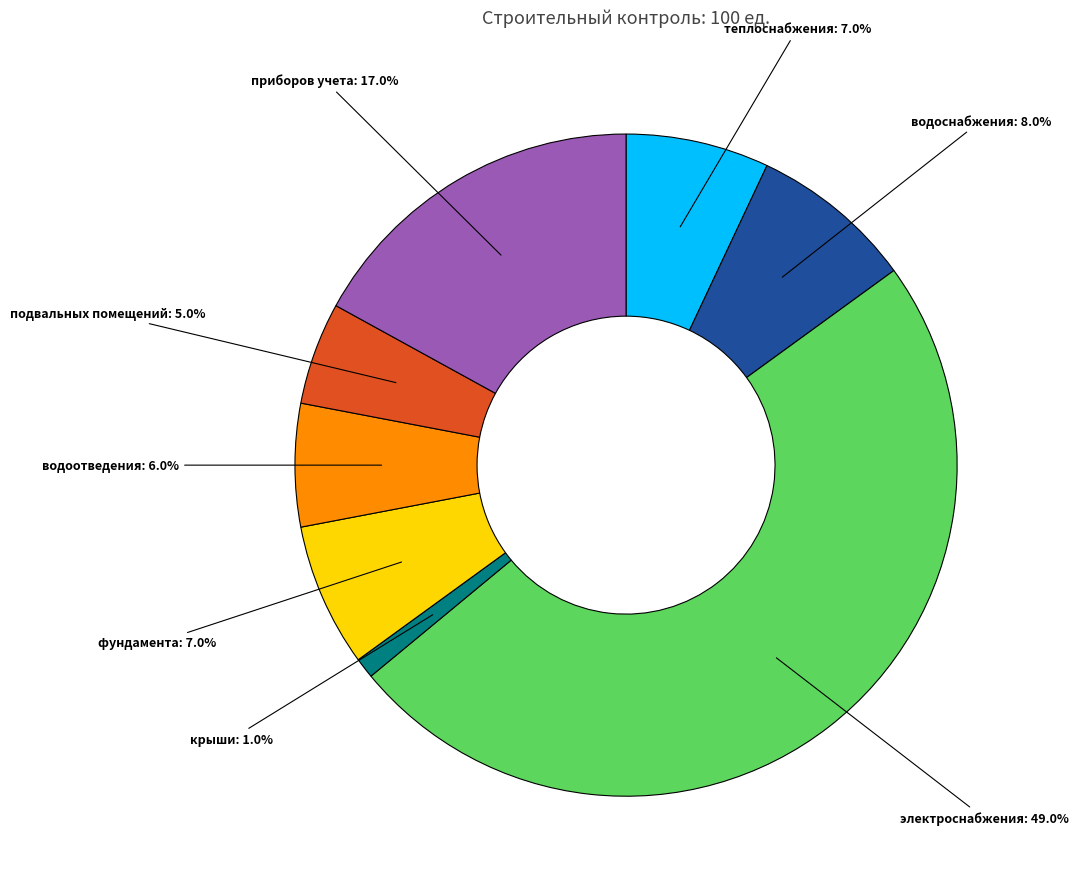

Does крыши represent more than half of the total?

No